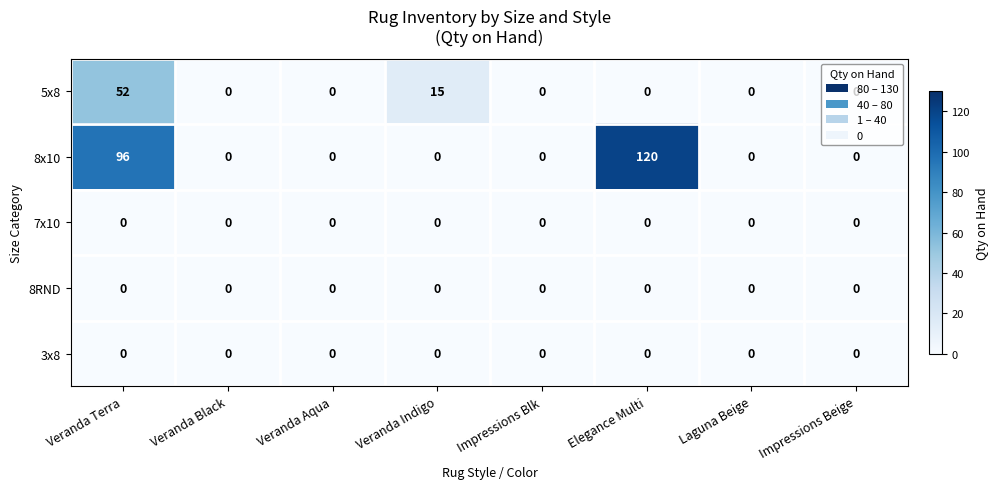

Is it true that 5x8 equals 22 at Laguna Beige?

False